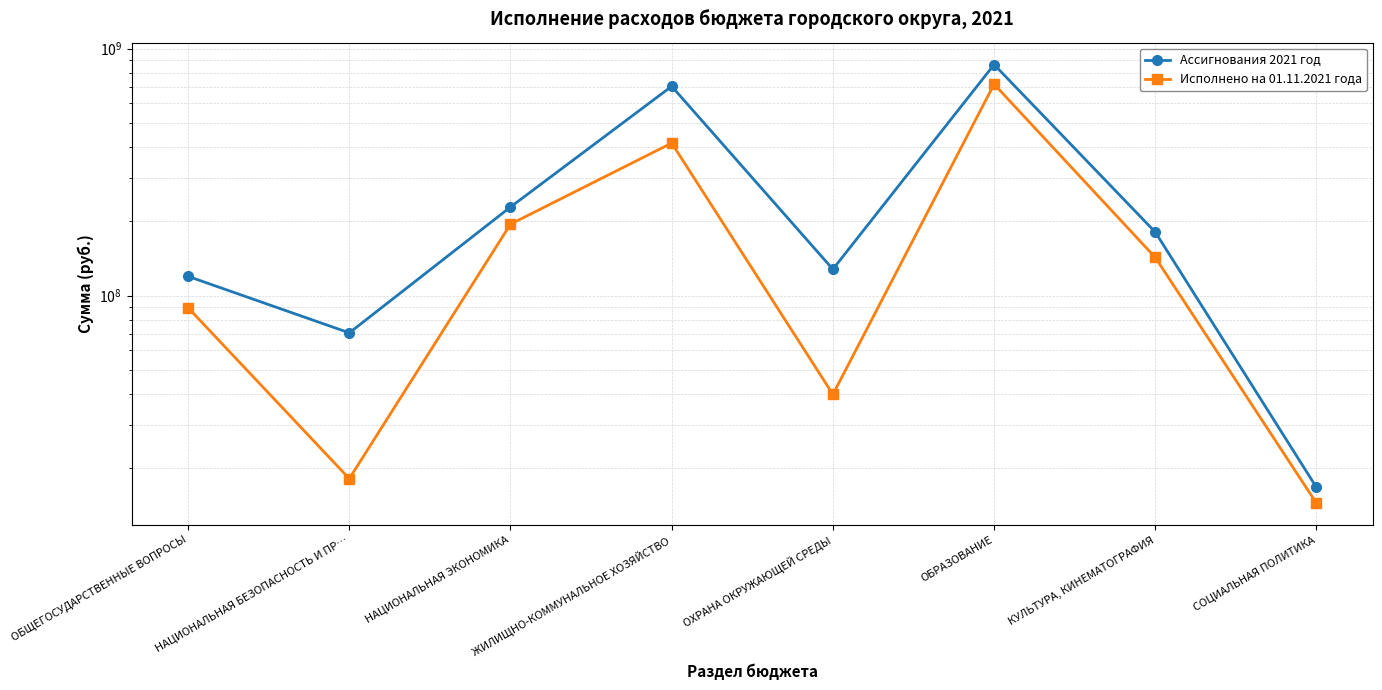

At which category is the sum across all series the highest?

ОБРАЗОВАНИЕ